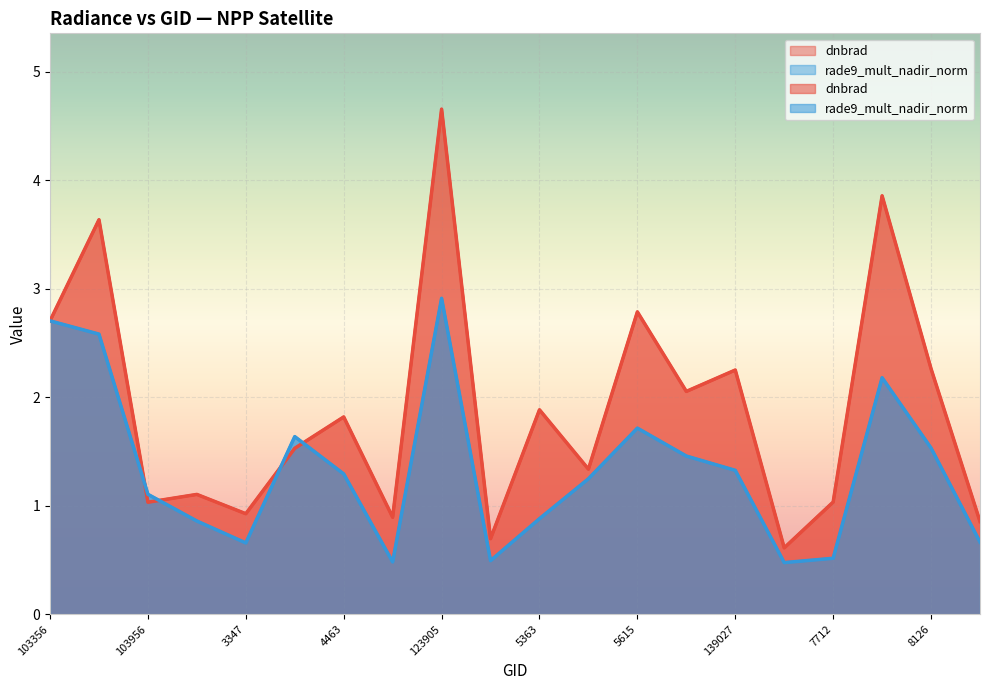

What is the difference between the maximum and second lowest values in the dnbrad series?

4.0